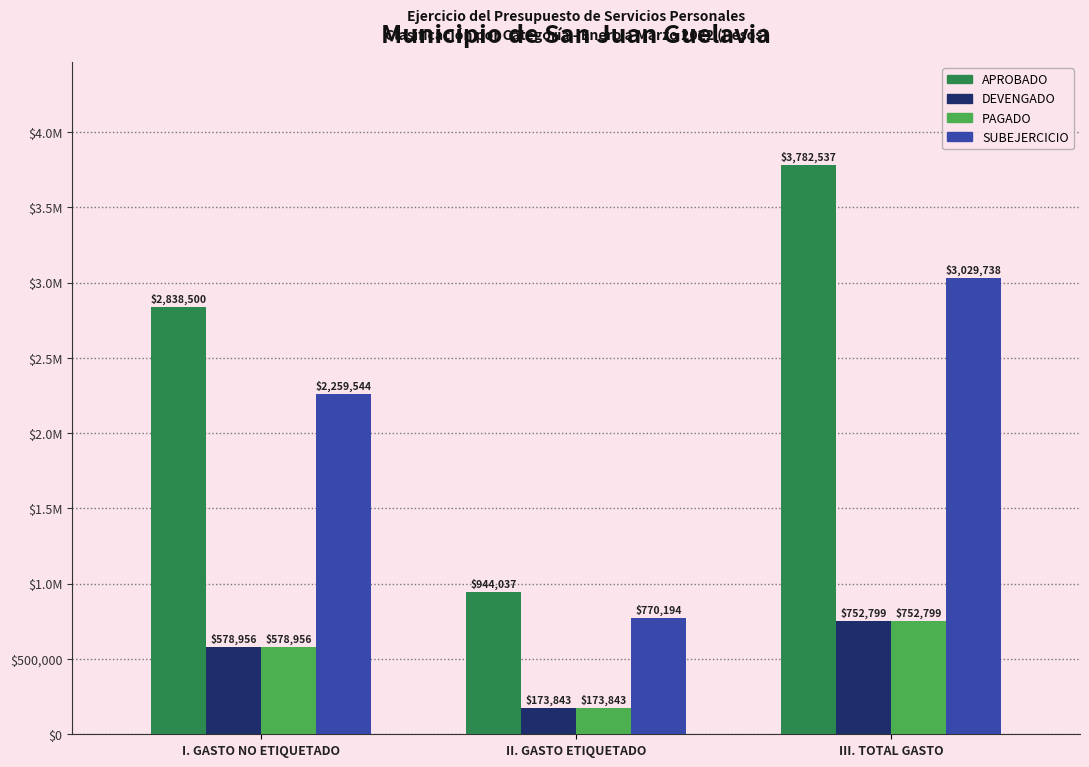

Which series has the largest range (max minus min)?

APROBADO